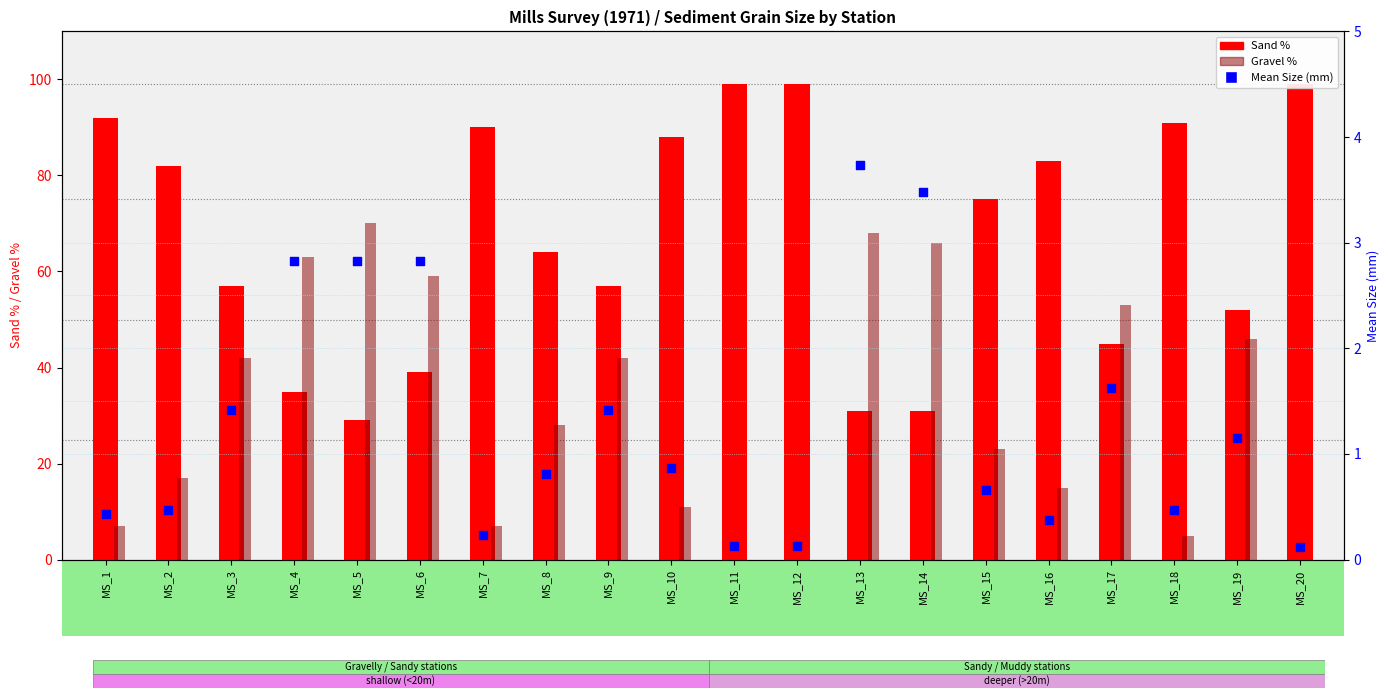

Is the value of Mean Size (mm) at MS_7 greater than the value of Sand % at MS_15?

No